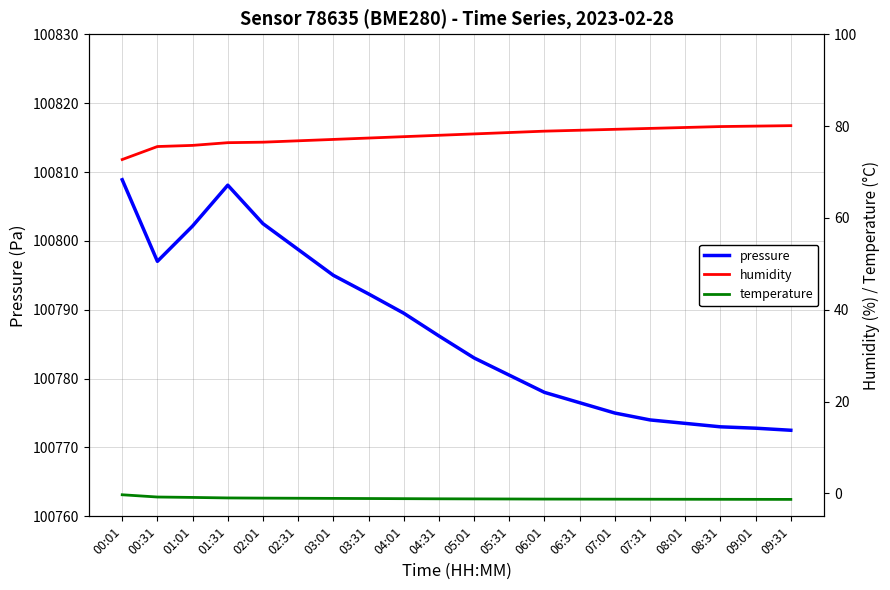

How many data points does each series have?

20